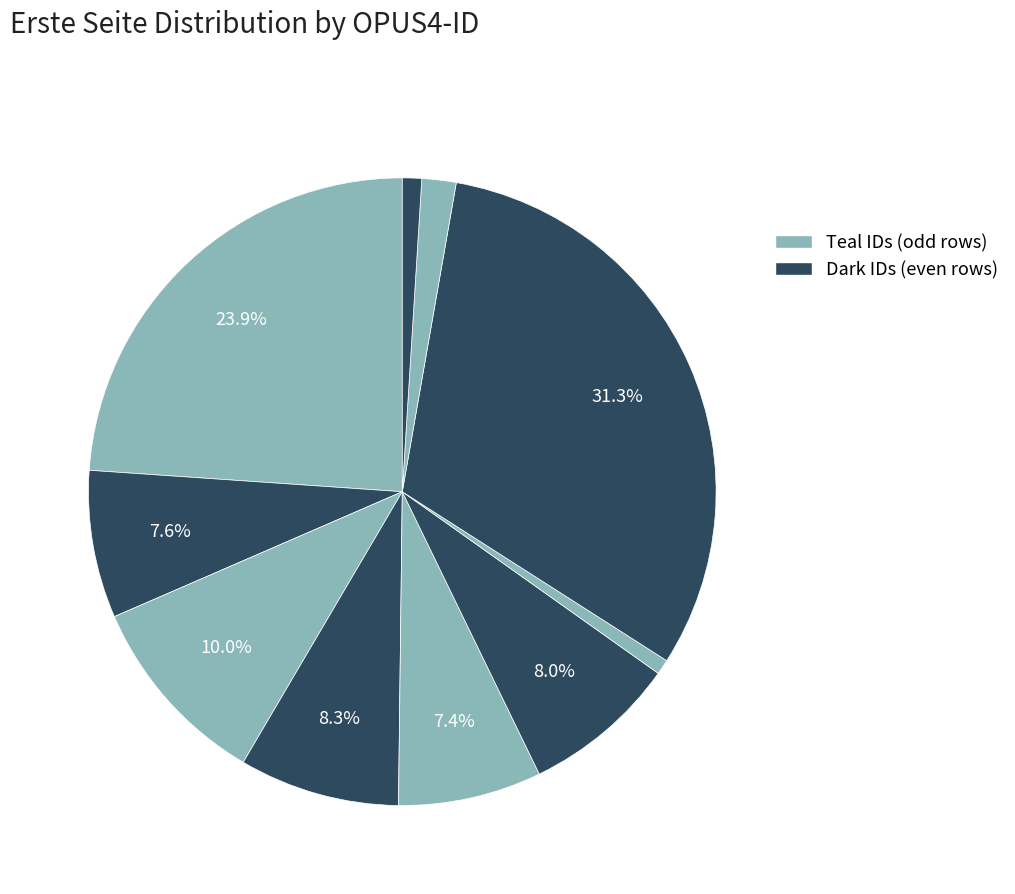

How many segments does this pie chart have?

10